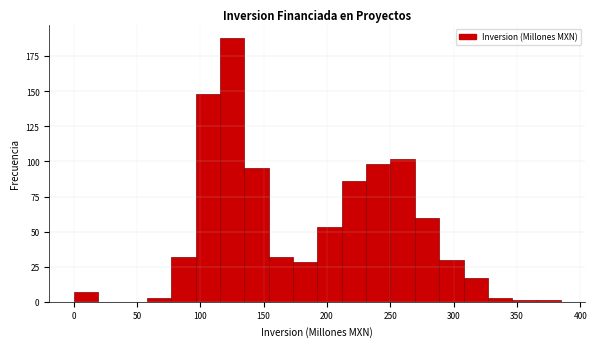

Around what value on the x-axis is the tallest bar? Give the approximate position of its centre, as read against the axis.

125